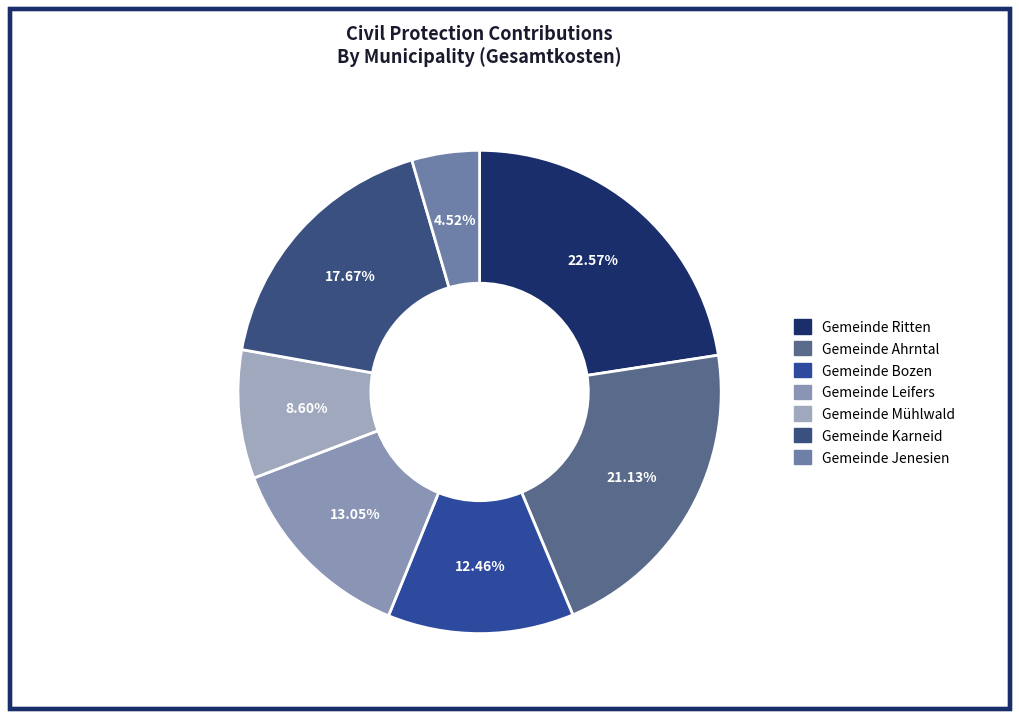

To the nearest percent, what is the average slice percentage?

14%